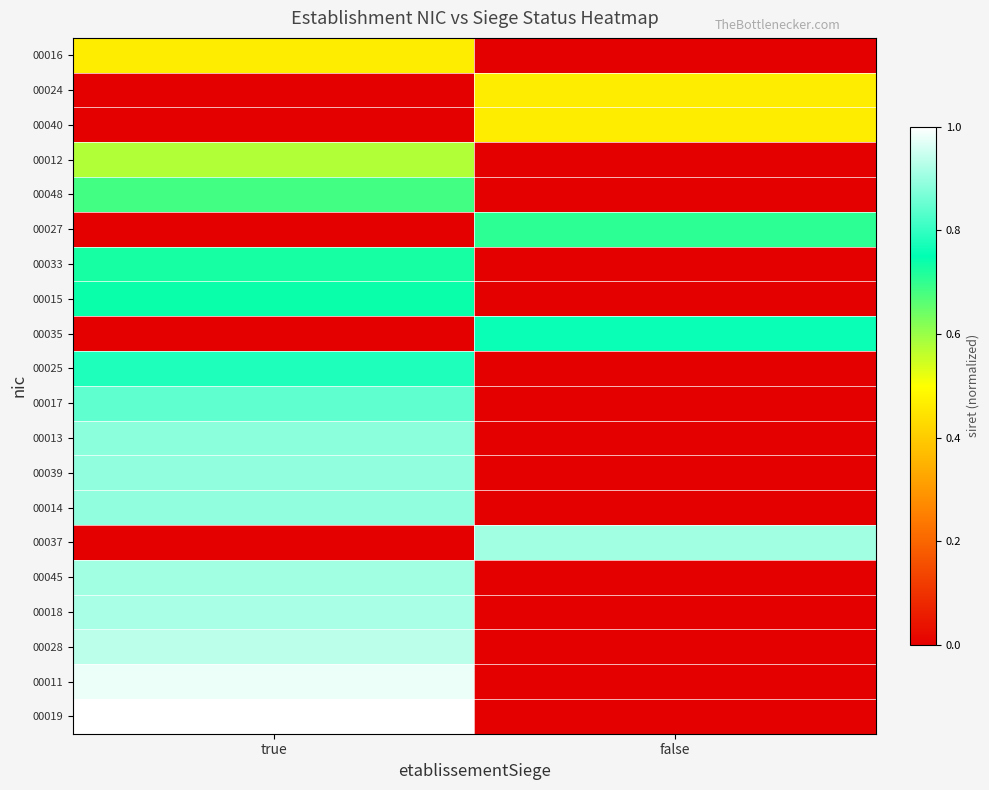

Which category has the highest value across all series?

true